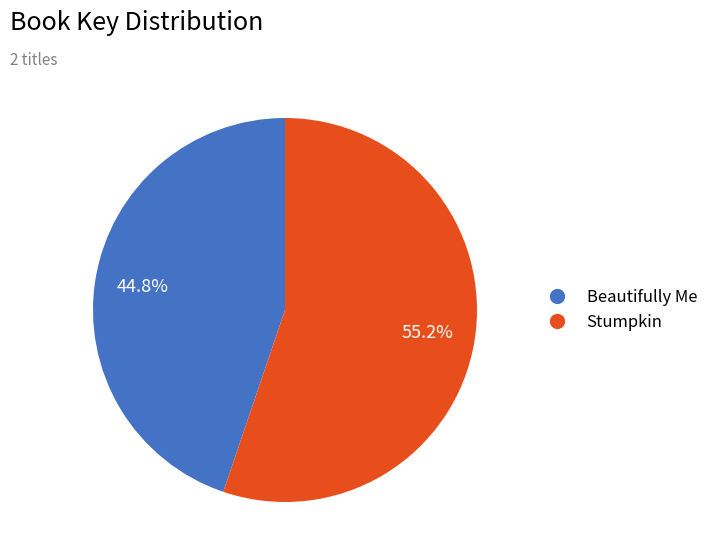

How many segments does this pie chart have?

2